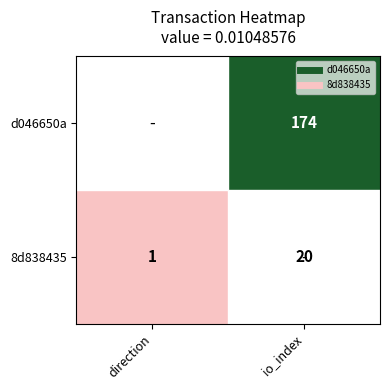

At which label is d046650a closest to 86?

direction